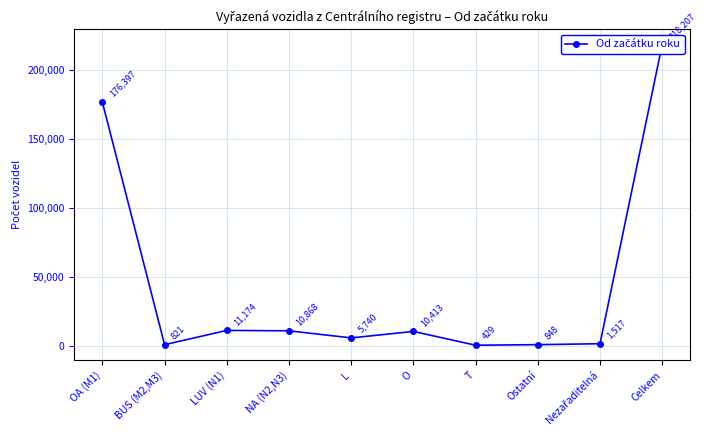

Reading left to right, transcribe all the data shown in this chart.

OA (M1)=176397	BUS (M2,M3)=821	LUV (N1)=11174	NA (N2,N3)=10868	L=5740	O=10413	T=429	Ostatní=848	Nezařaditelná=1517	Celkem=218207